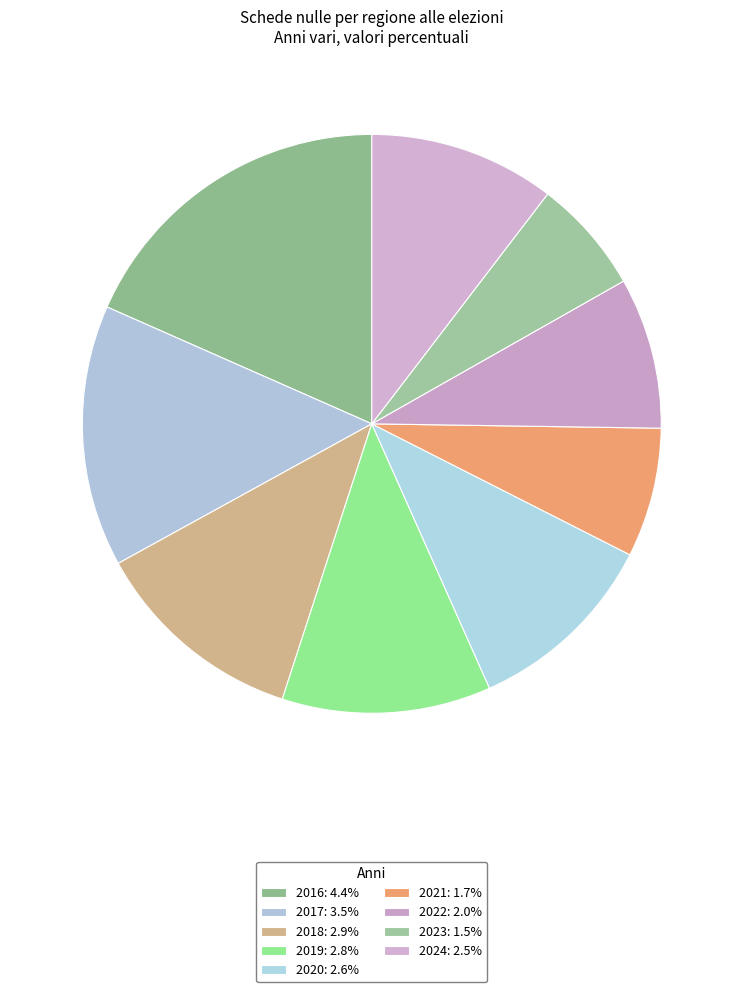

Which category has the smallest portion of the pie?

2023